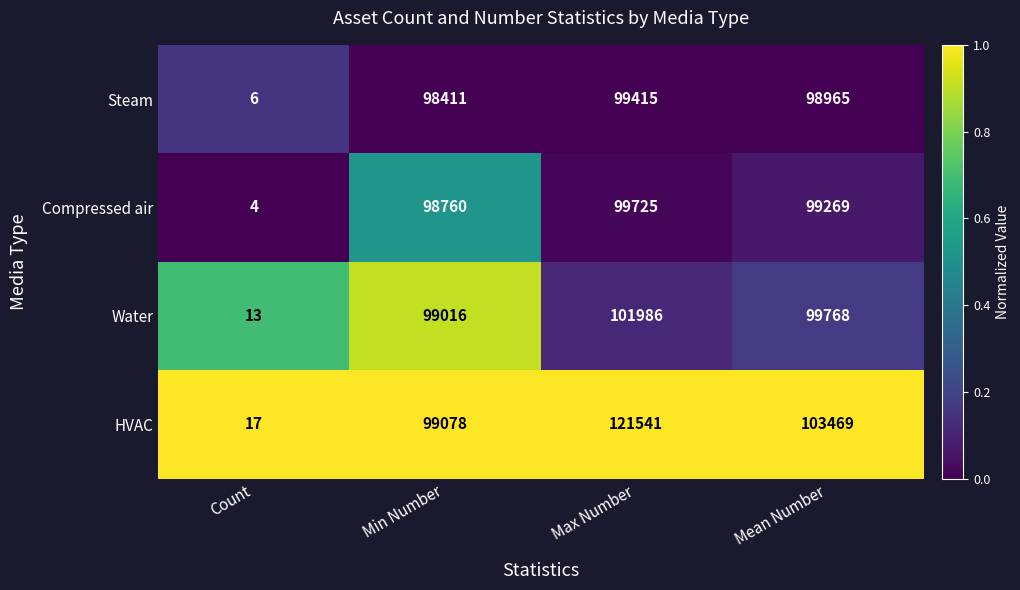

What is the sum of the Compressed air values at Max Number and Min Number?

198485